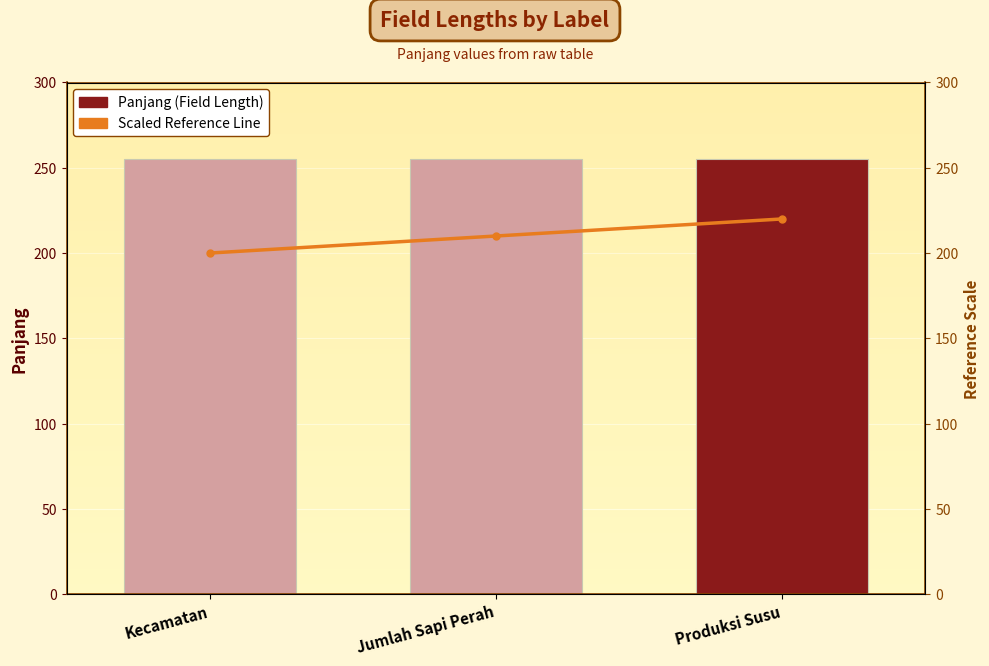

Which series has the widest spread of values?

Scaled Reference Line